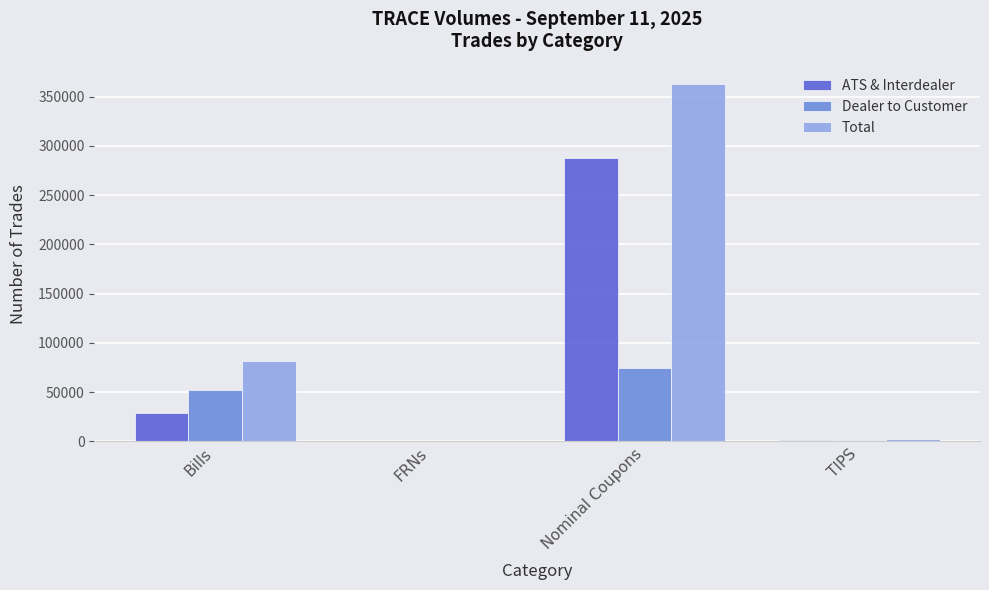

What is the sum of all Total values?

447171